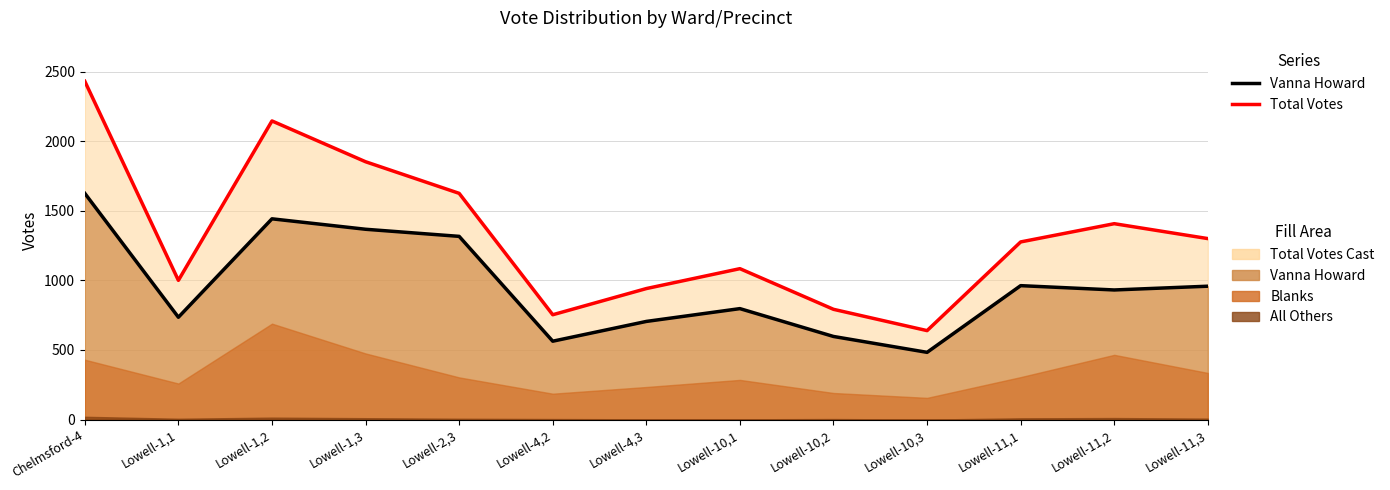

How many data points in Vanna Howard (line) are above 931?

6